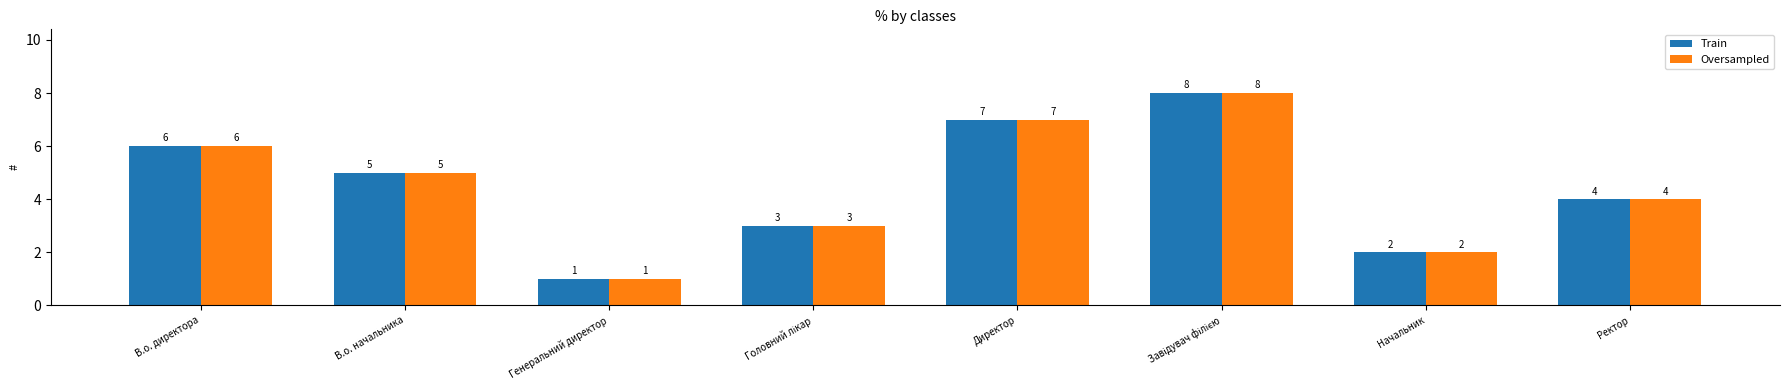

How many Train values are between 3 and 7?

5